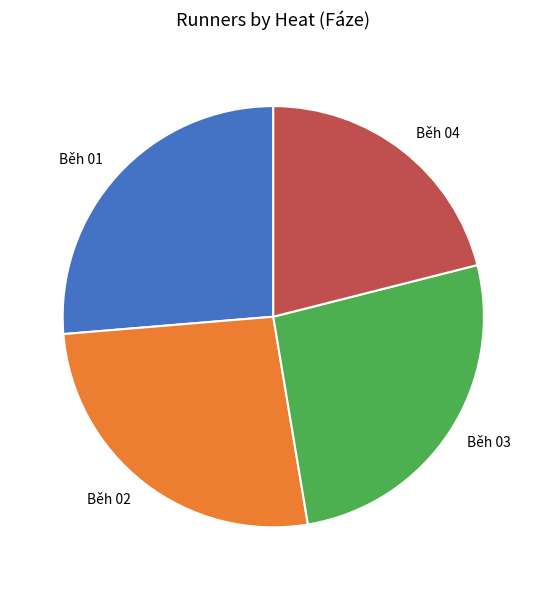

Which has a higher value, Běh 04 or Běh 02?

Běh 02